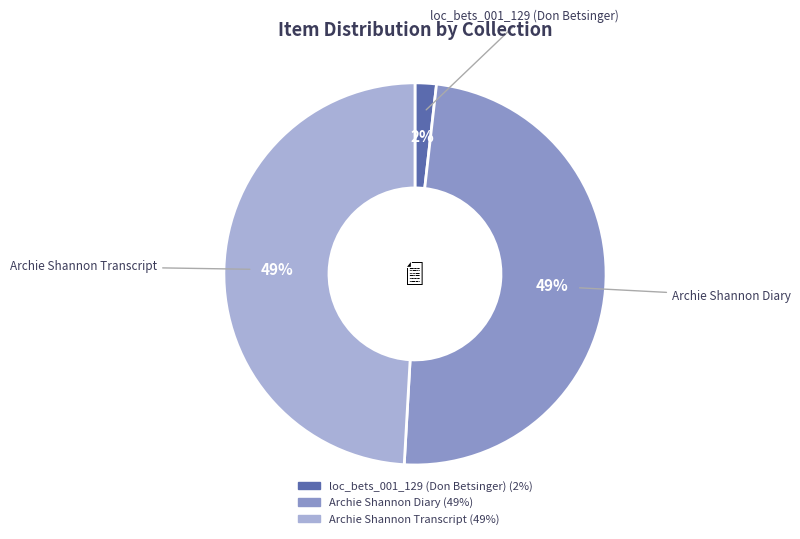

What is the smallest slice in the pie chart?

loc_bets_001_129 (Don Betsinger)